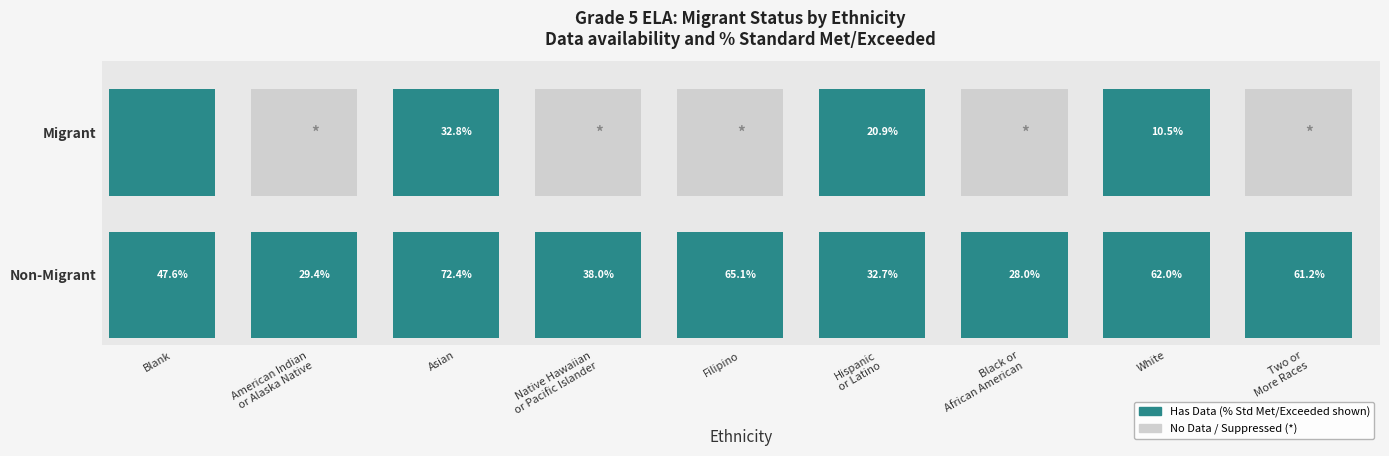

Count the number of categories in the chart.

9